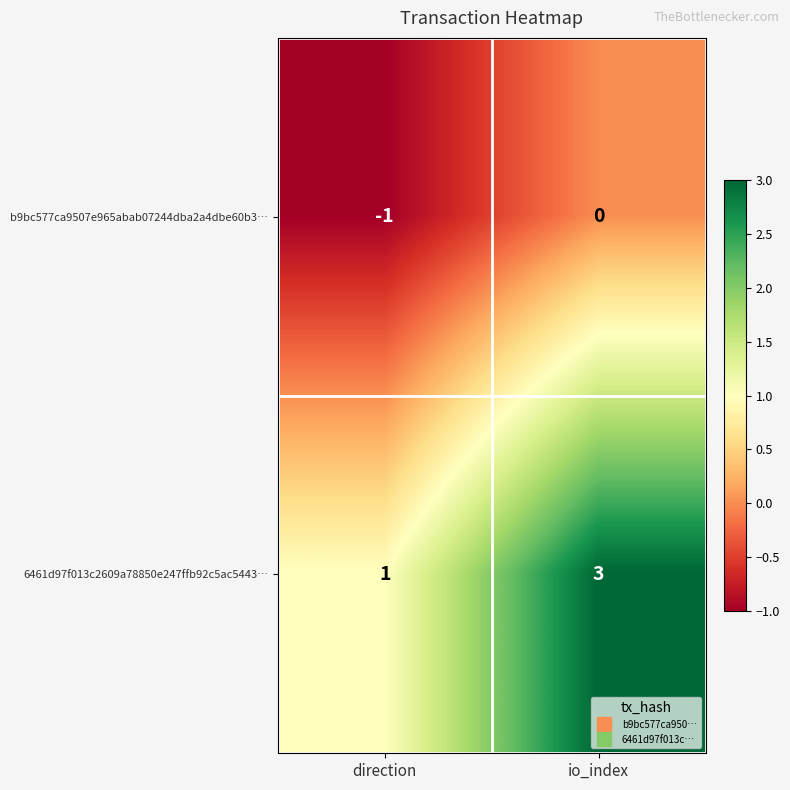

What is the sum of all 6461d97f013c2609a78850e247ffb92c5ac5443… values?

4